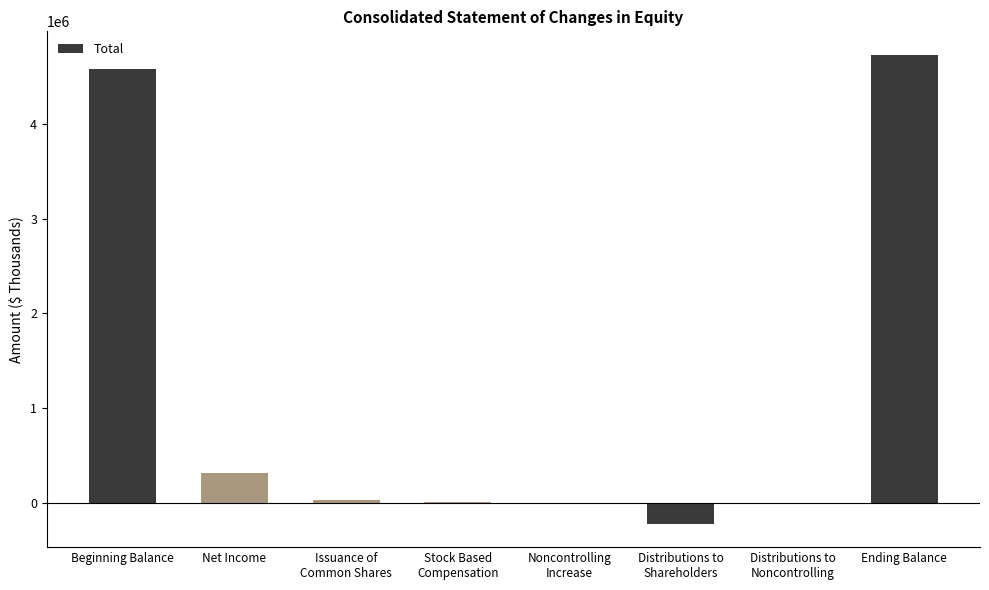

How many categories are shown in the chart?

8